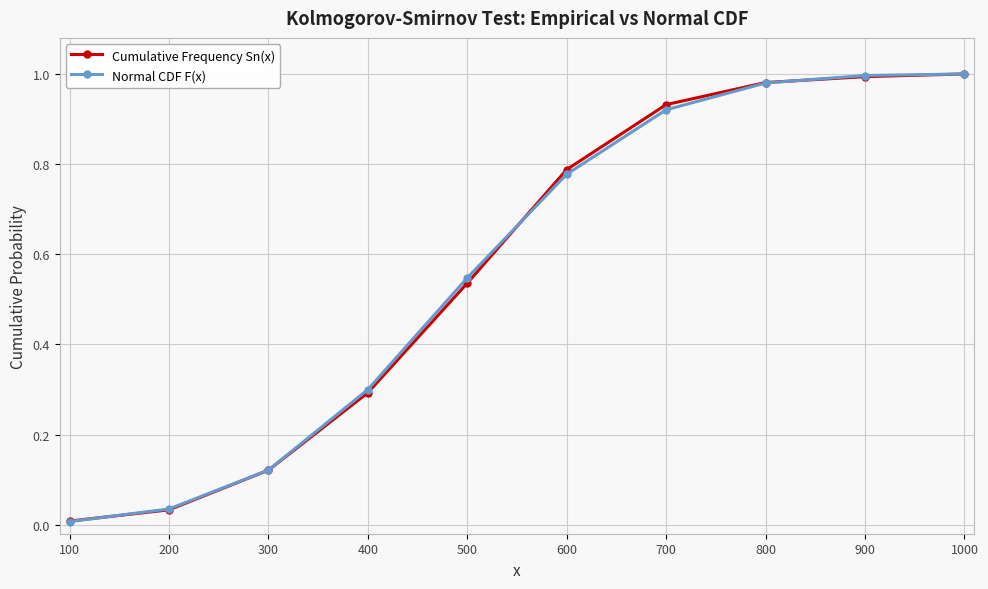

What is the average value of the Cumulative Frequency Sn(x) series?

0.6